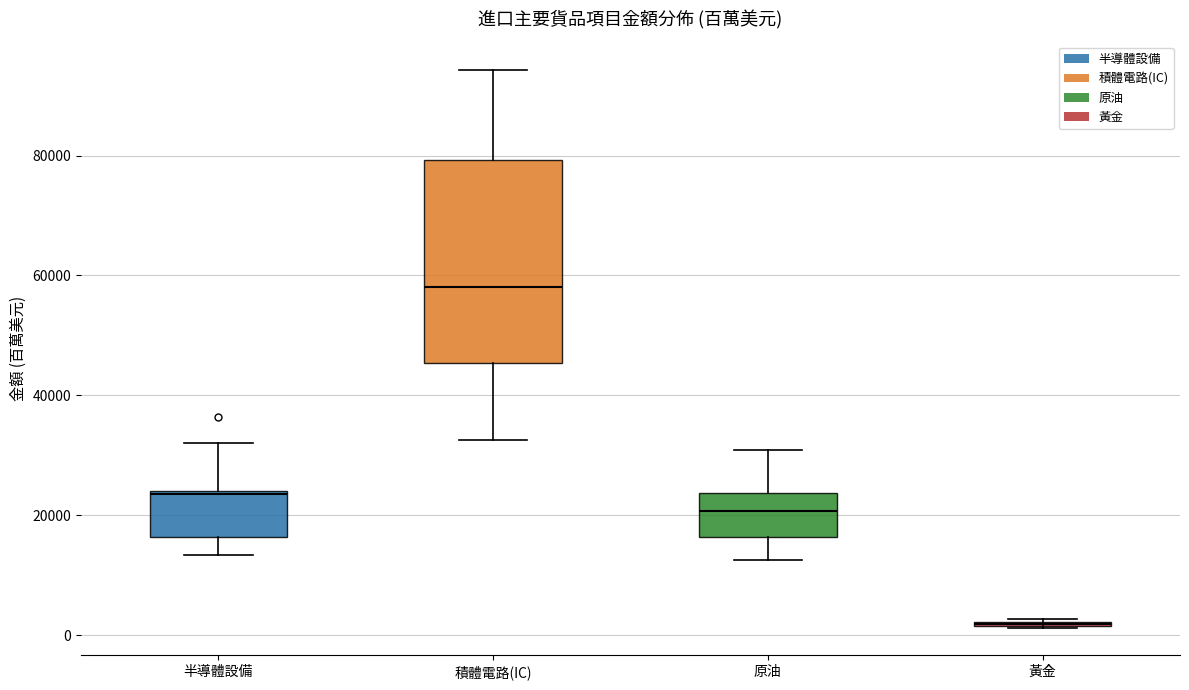

Reading left to right, read every box against the y-axis: the position of its median line, the range the box covers, and the ends of its whiskers. The values are not printed on the chart, so give them approximately, as read against the axis.

半導體設備: median 24000 (just below the box's upper edge), box 16000 to 24000, whiskers 14000 to 32000
積體電路(IC): median 58000, box 46000 to 80000, whiskers 32000 to 94000
原油: median 20000, box 16000 to 24000, whiskers 12000 to 30000
黃金: box collapsed to a line at 2000, whiskers 2000 to 2000